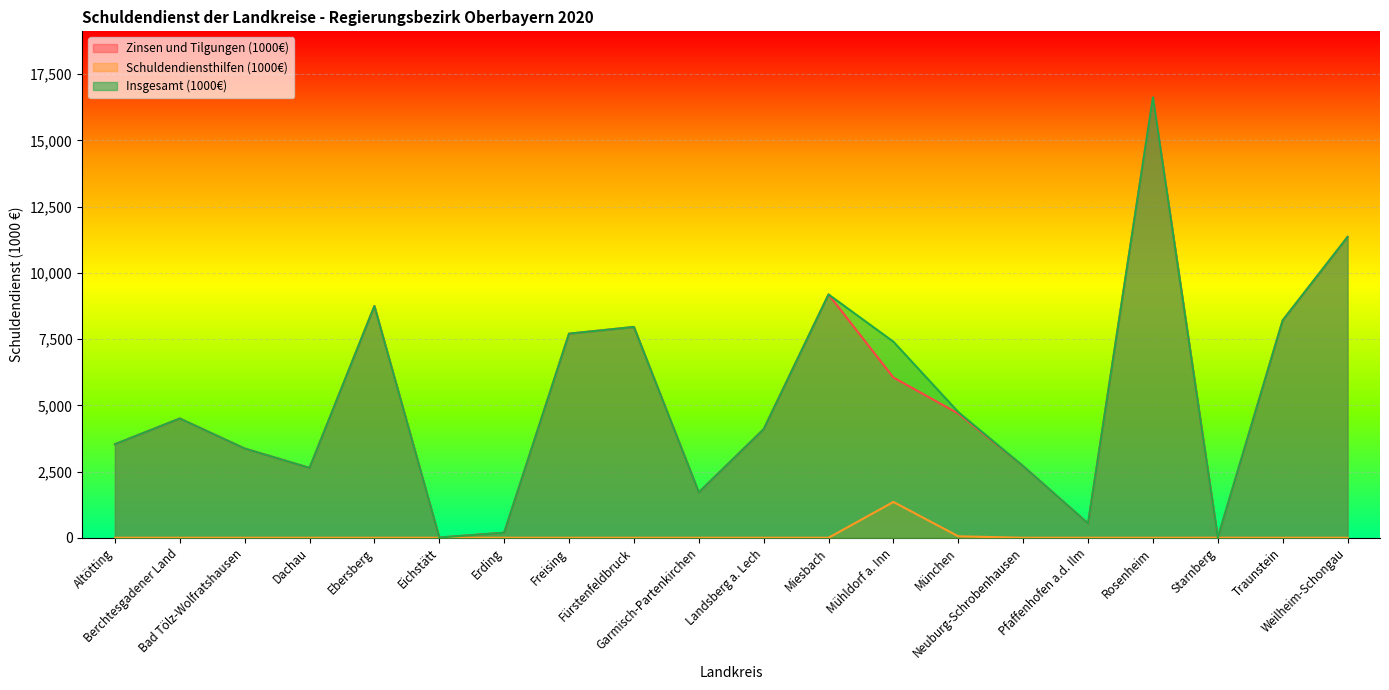

The value of Zinsen und Tilgungen (1000€) at Landsberg a. Lech is 1305.4. True or false?

False